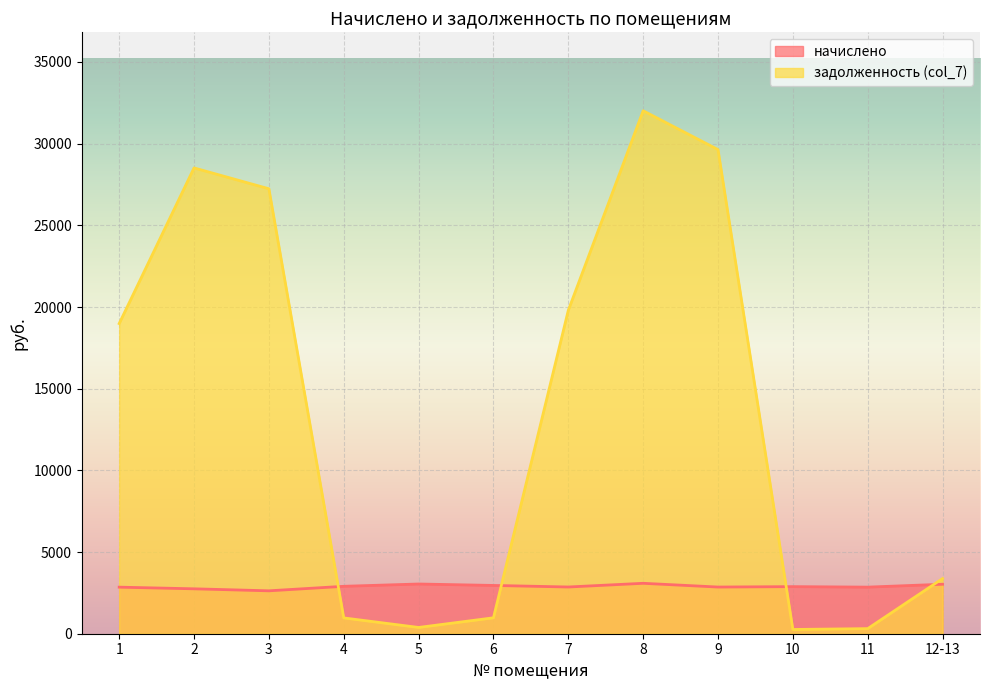

True or false: начислено has a value of 4516.6 at 10.

False